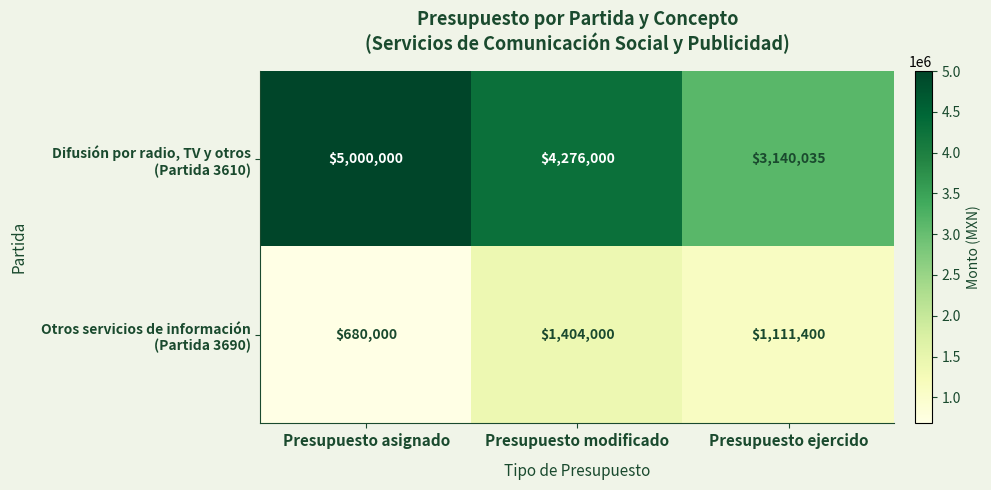

What is the total value across all series at Presupuesto asignado?

5680000